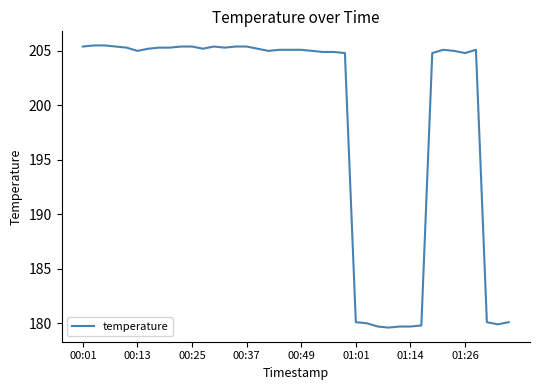

What is the maximum value shown in the chart?

205.5